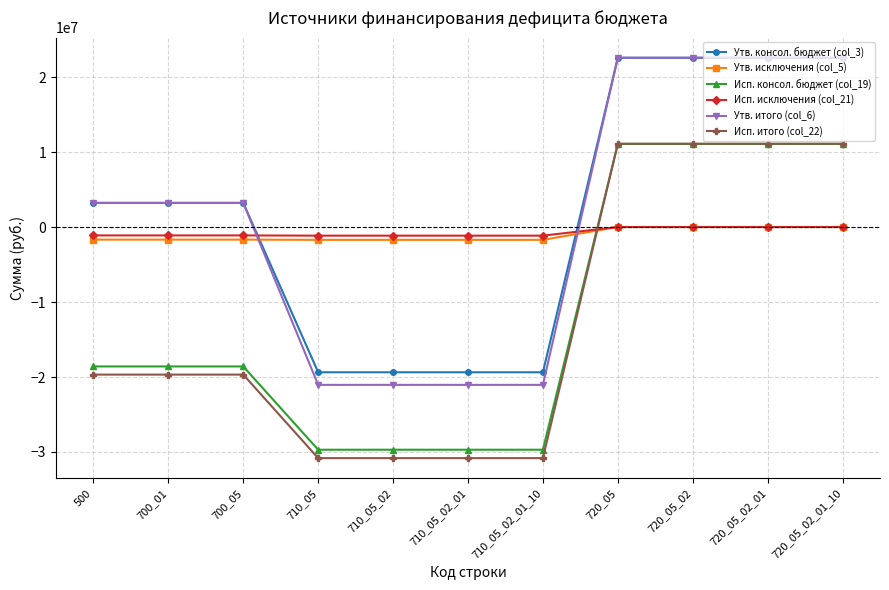

The value of Исп. итого (col_22) at 700_05 is -19678971.0. True or false?

True